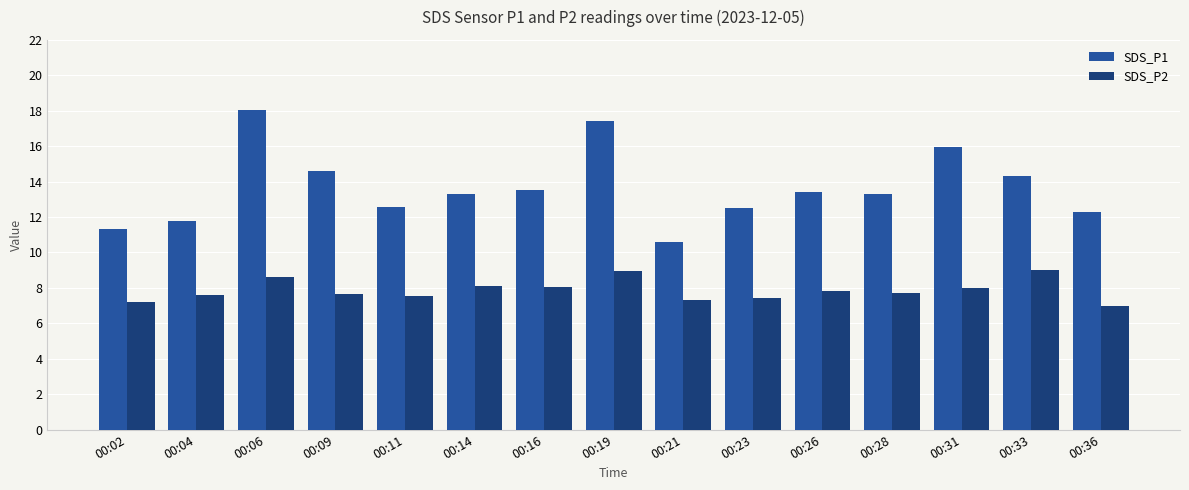

Where does the SDS_P1 series first go above 13?

00:06